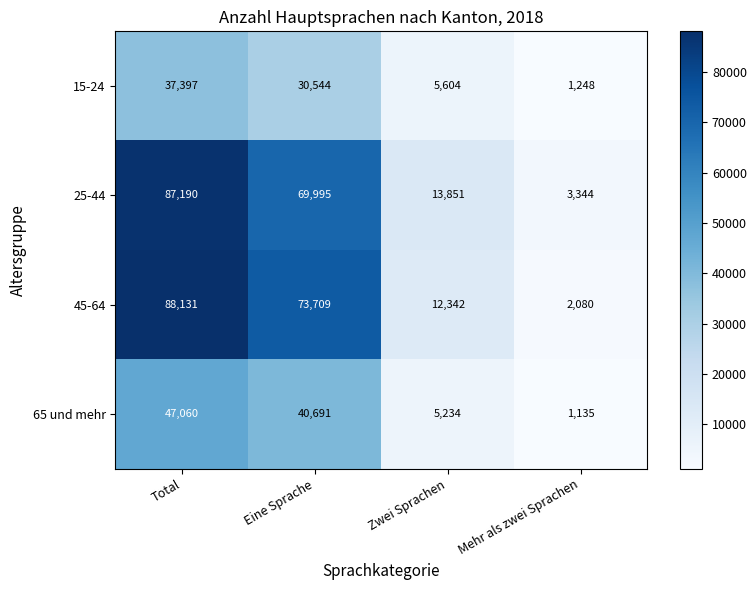

List the labels in order of 65 und mehr value, largest first.

Total, Eine Sprache, Zwei Sprachen, Mehr als zwei Sprachen